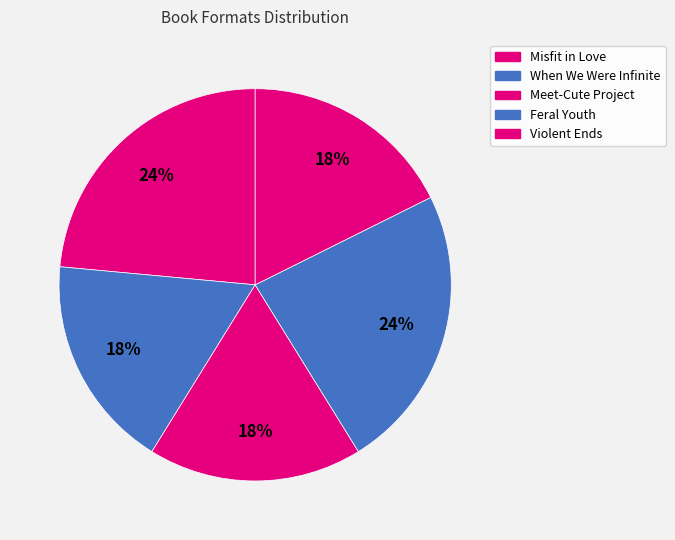

Is there any slice that represents more than half of the pie?

No